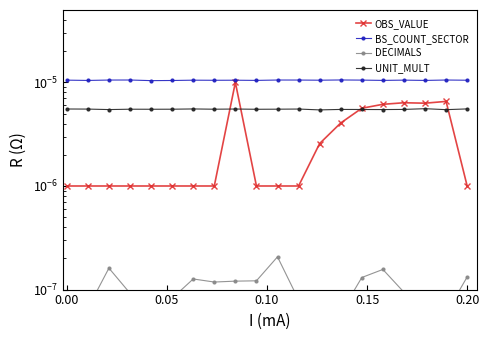

True or false: UNIT_MULT has more than 2 points higher than both neighbors.

True